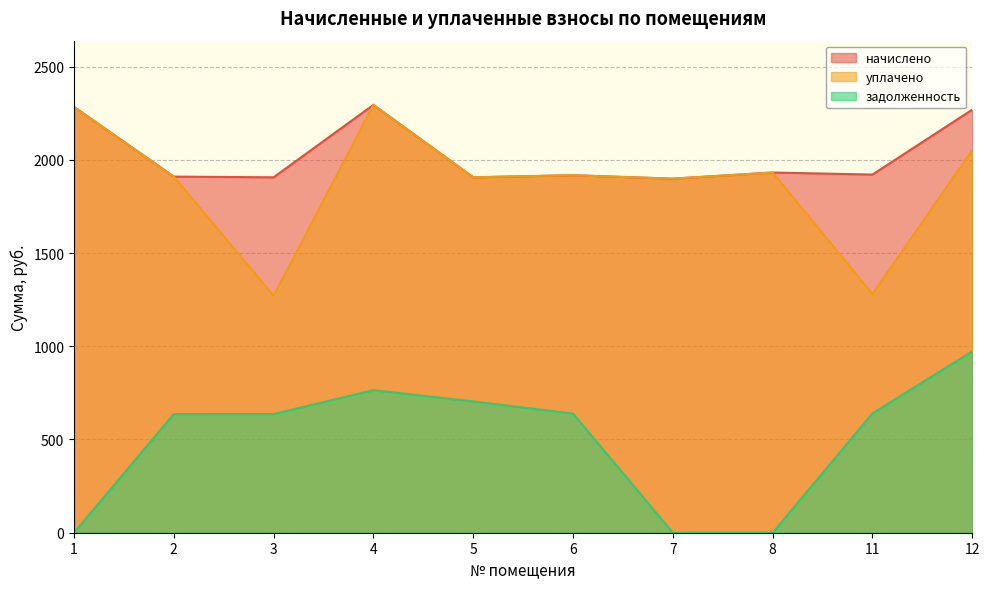

Reading right to left, list all the values displayed in this chart.

начислено: 12=2269.3	11=1921.0	8=1932.0	7=1899.0	6=1917.3	5=1906.3	4=2294.9	3=1906.3	2=1910.0	1=2283.9
уплачено: 12=2053.0	11=1280.7	8=1932.0	7=1899.0	6=1917.3	5=1906.3	4=2294.9	3=1270.9	2=1910.0	1=2283.9
задолженность: 12=972.9	11=640.3	8=0.0	7=0.0	6=639.1	5=704.2	4=765.0	3=636.5	2=636.7	1=0.0